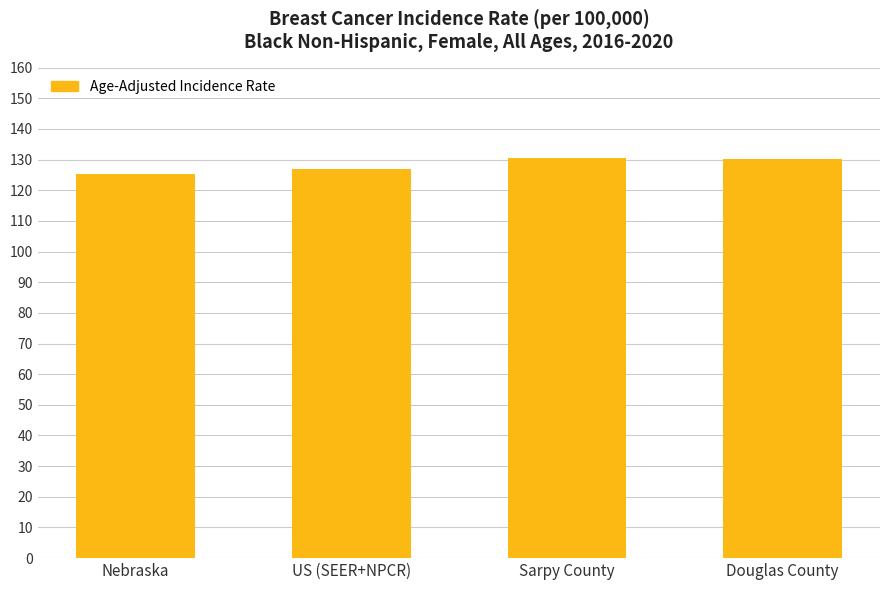

What is the difference between the values at Sarpy County and US (SEER+NPCR)?

3.6